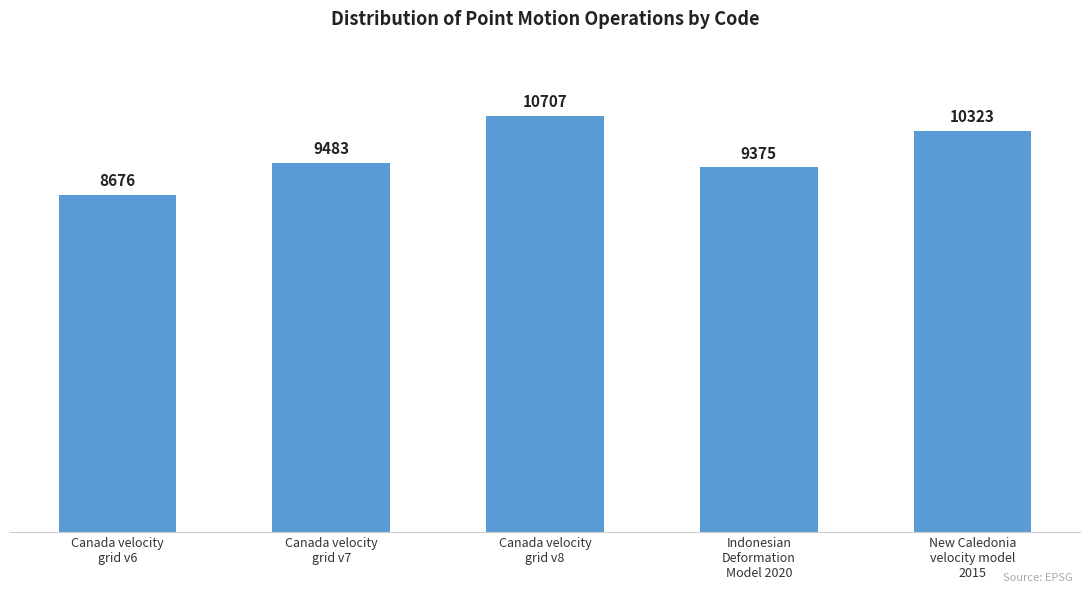

The chart shows a value of 10323 at New Caledonia
velocity model
2015. True or false?

True